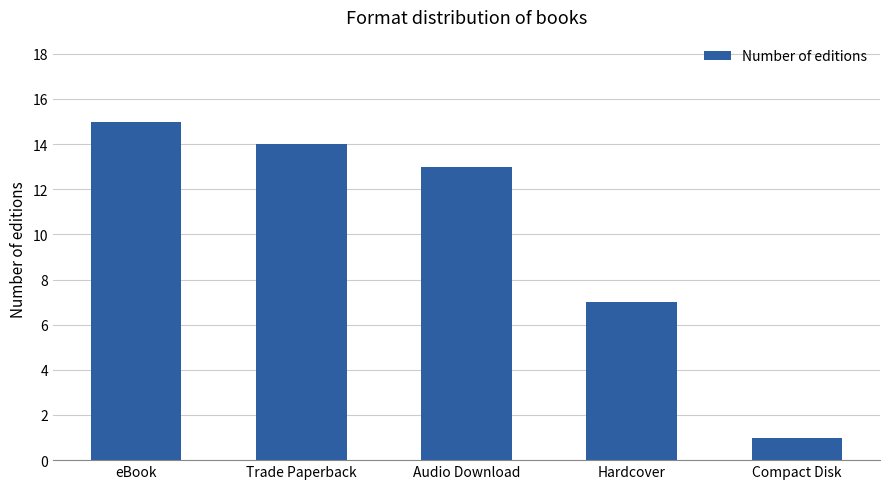

Reading right to left, what are all the values shown in this chart?

Compact Disk=1	Hardcover=7	Audio Download=13	Trade Paperback=14	eBook=15